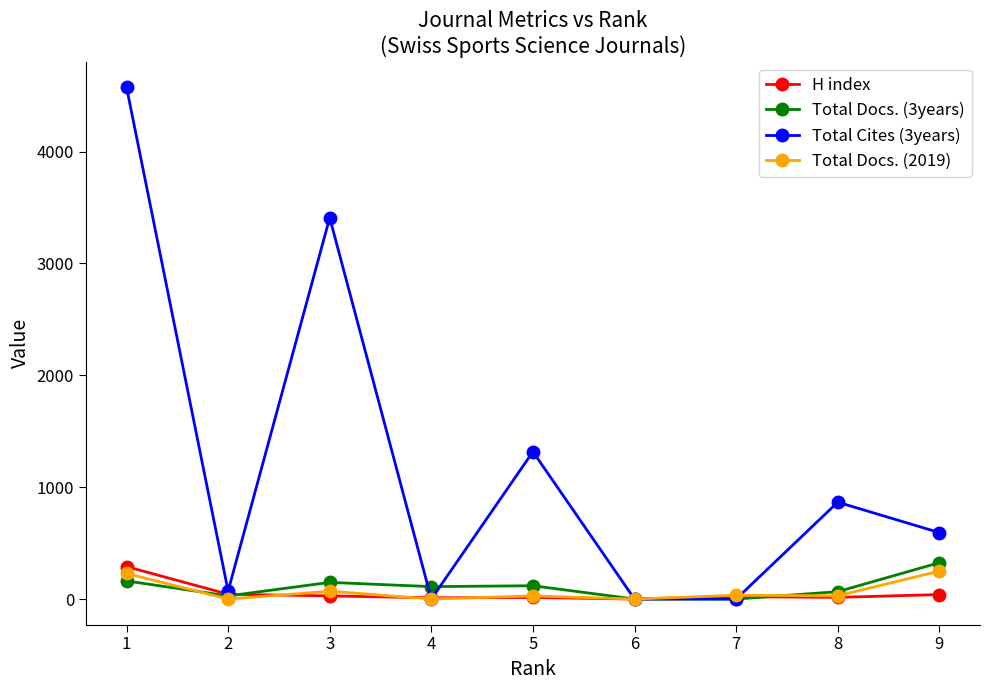

Which series has the largest total across all categories?

Total Cites (3years)